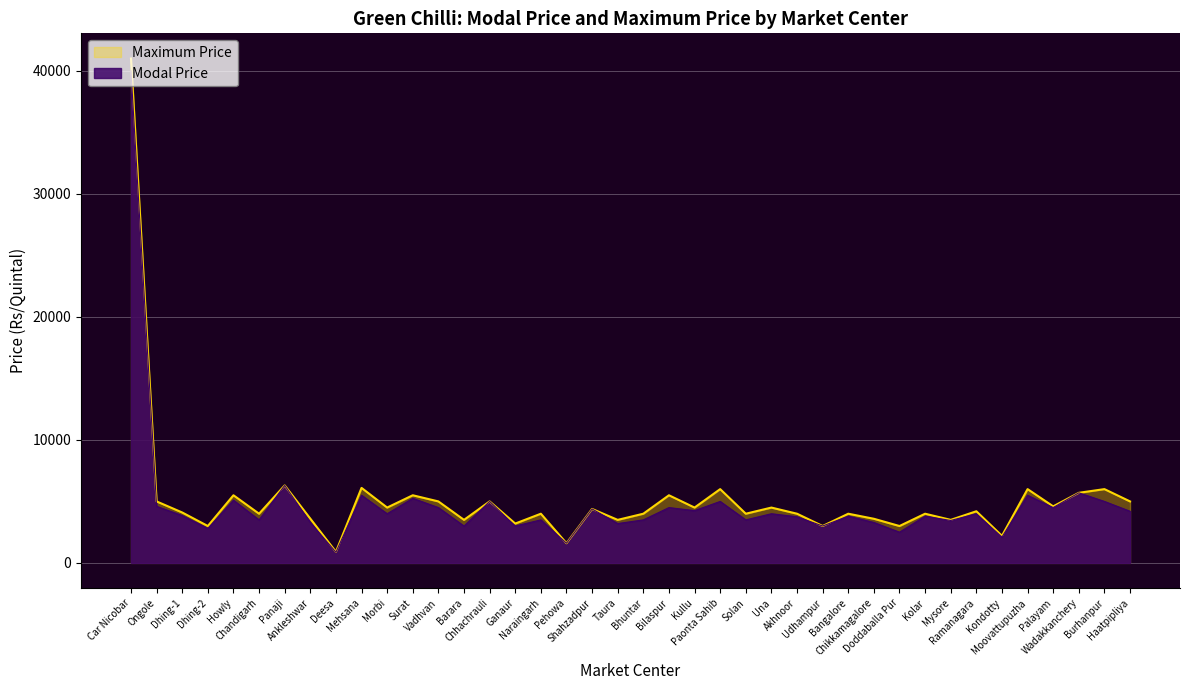

Is it true that Maximum Price equals 3338 at Paonta Sahib?

False